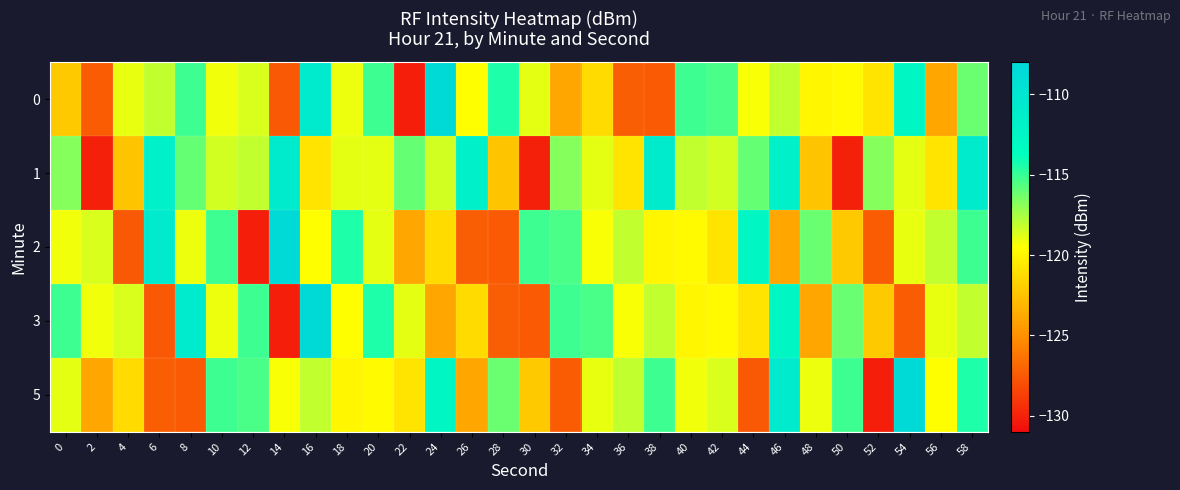

How many series are shown in this chart?

5